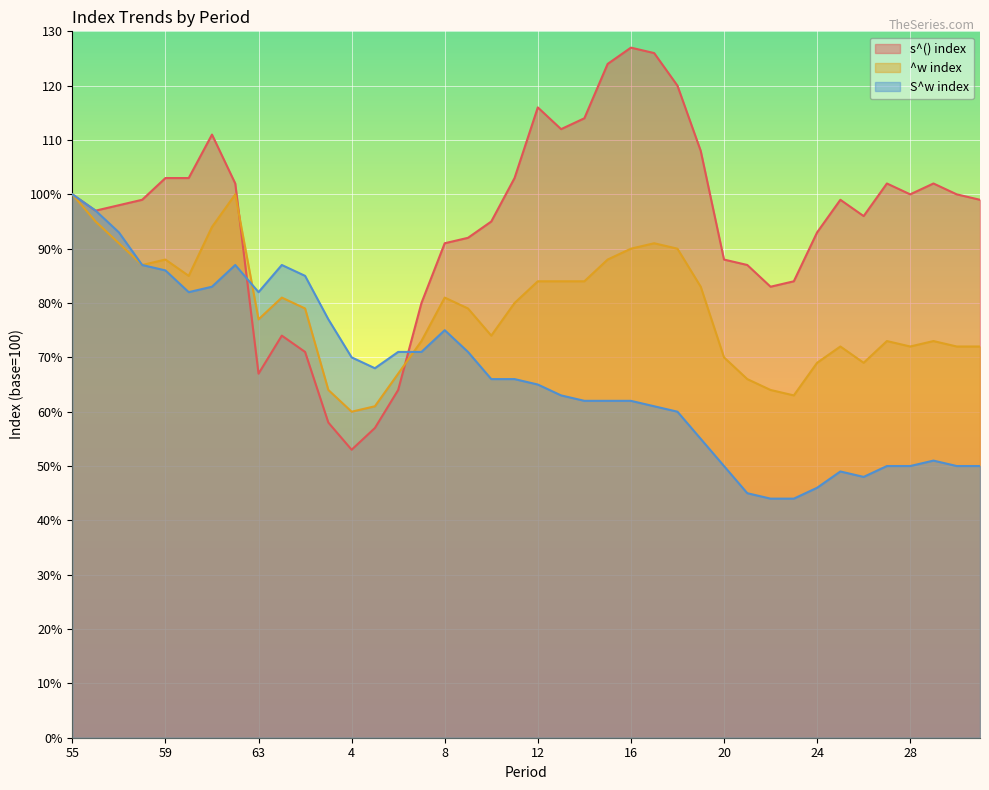

Which category has the highest value across all series?

16